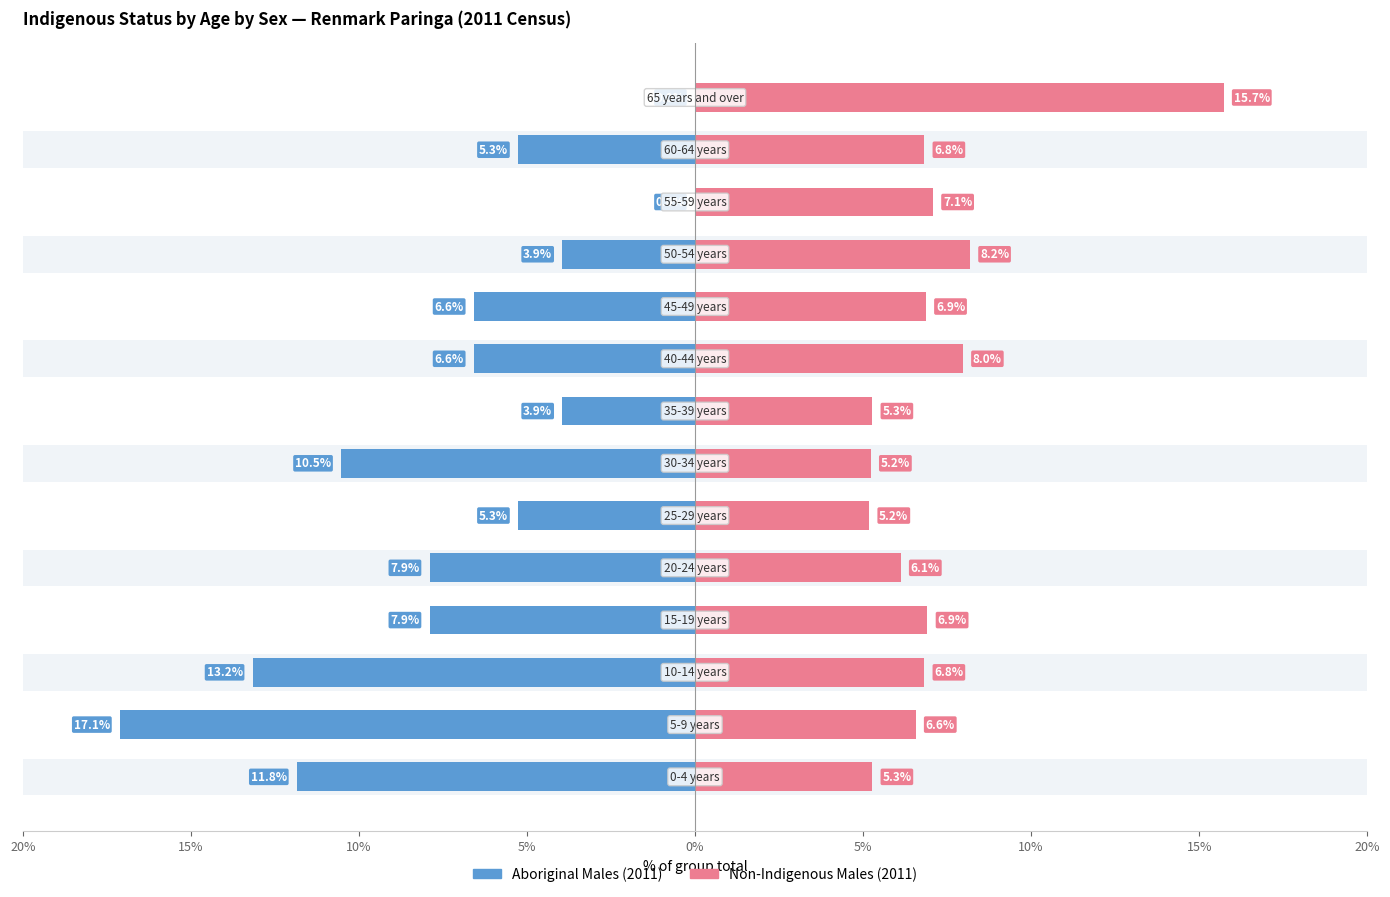

What is the sum of all Non-Indigenous Males (2011) values?

100.0